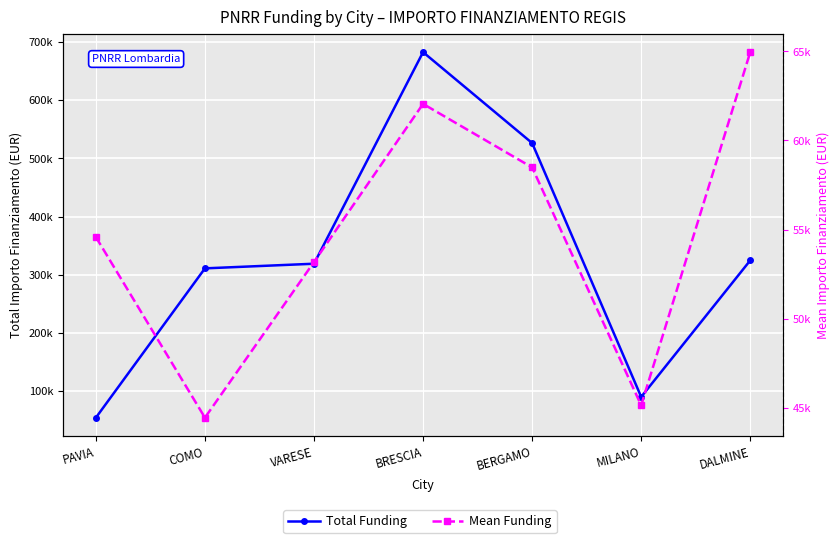

Between COMO and VARESE, which series saw the biggest shift?

Mean Funding